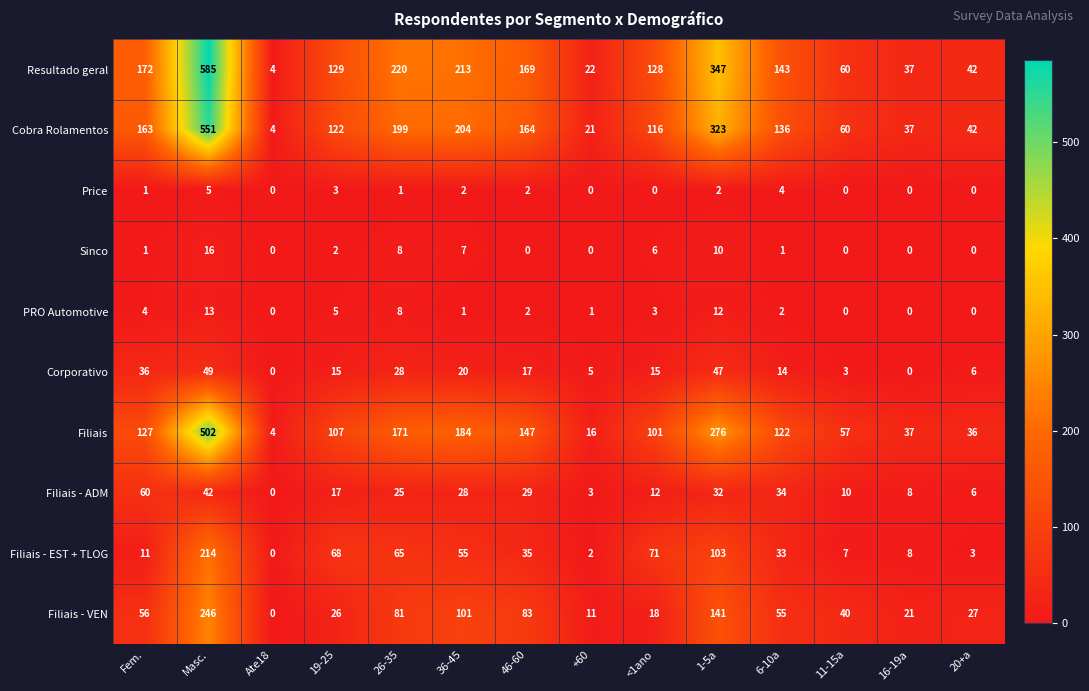

Where is Filiais nearest to the value 253?

1-5a